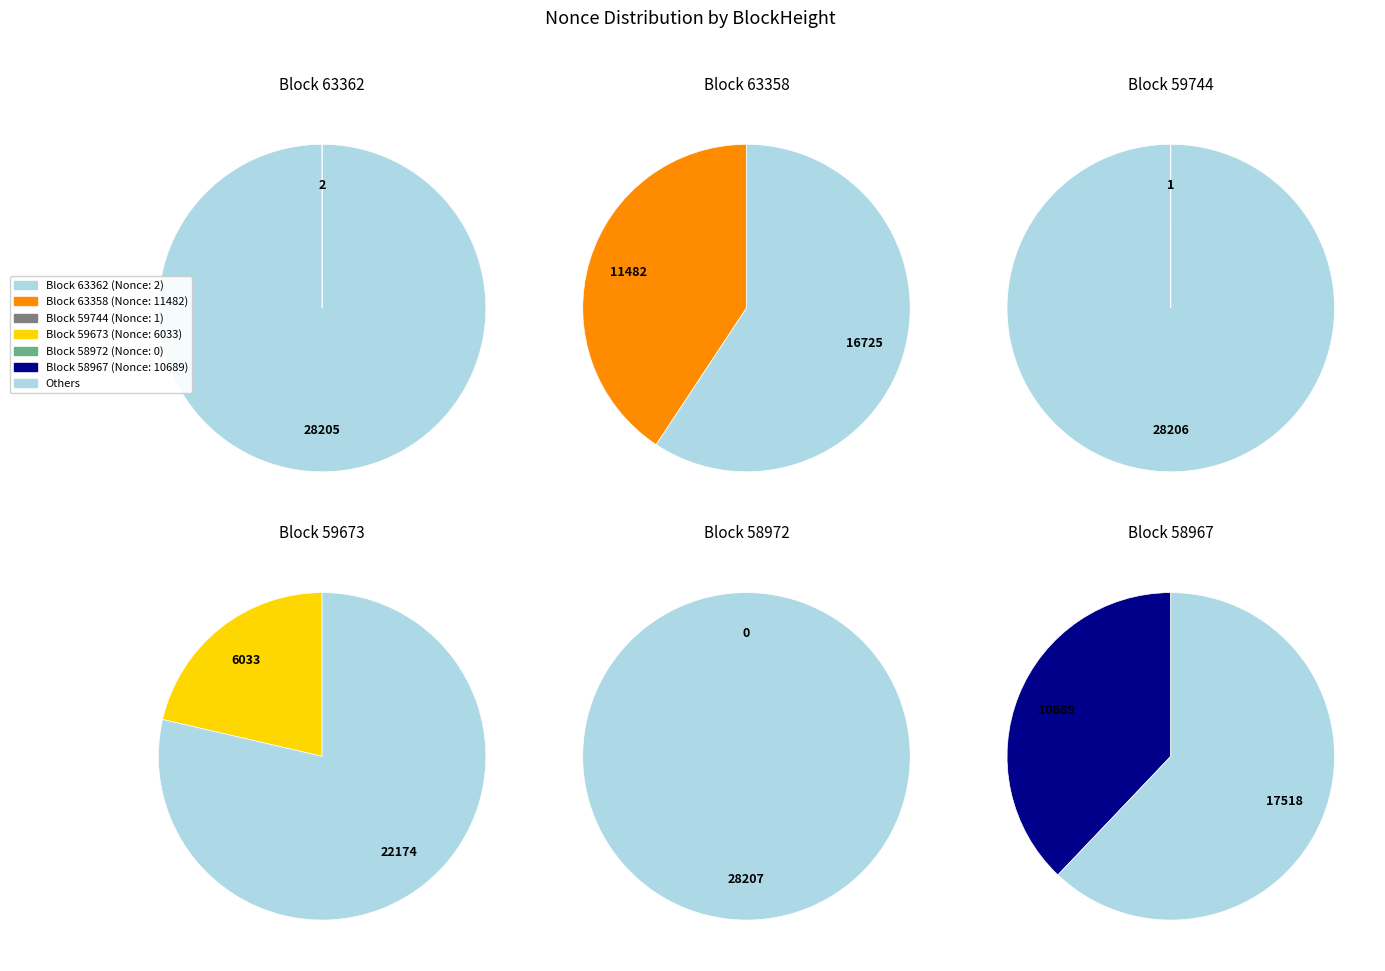

Is it true that 63358 is 41% of the pie?

True